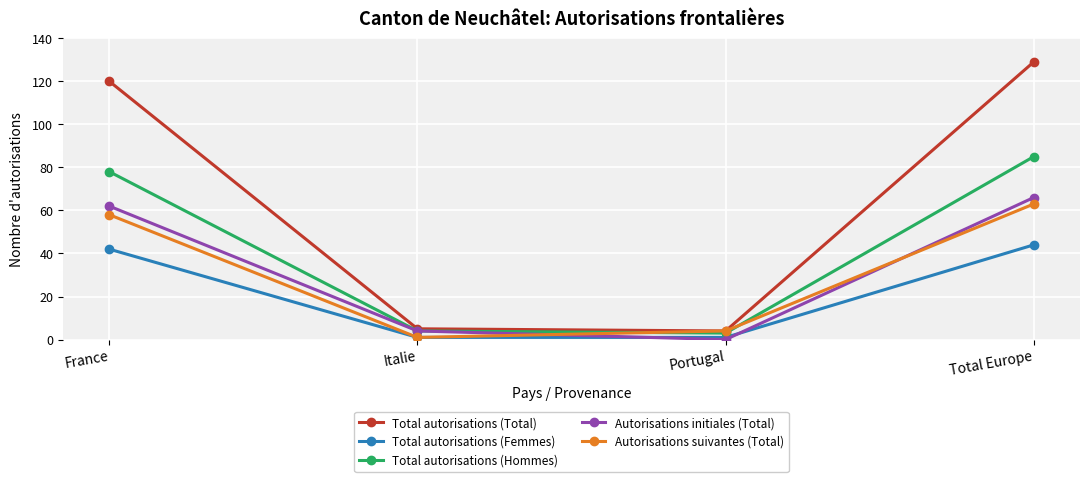

How many lines are shown in the chart?

5